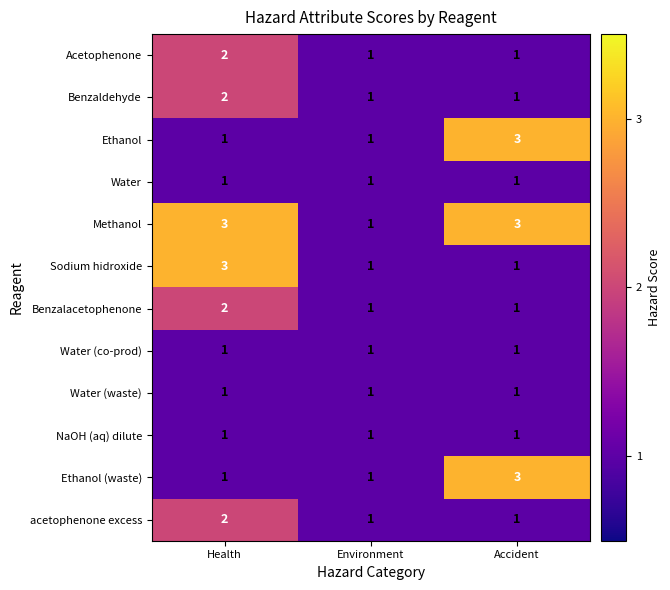

The value of Water at Environment is 2. True or false?

False